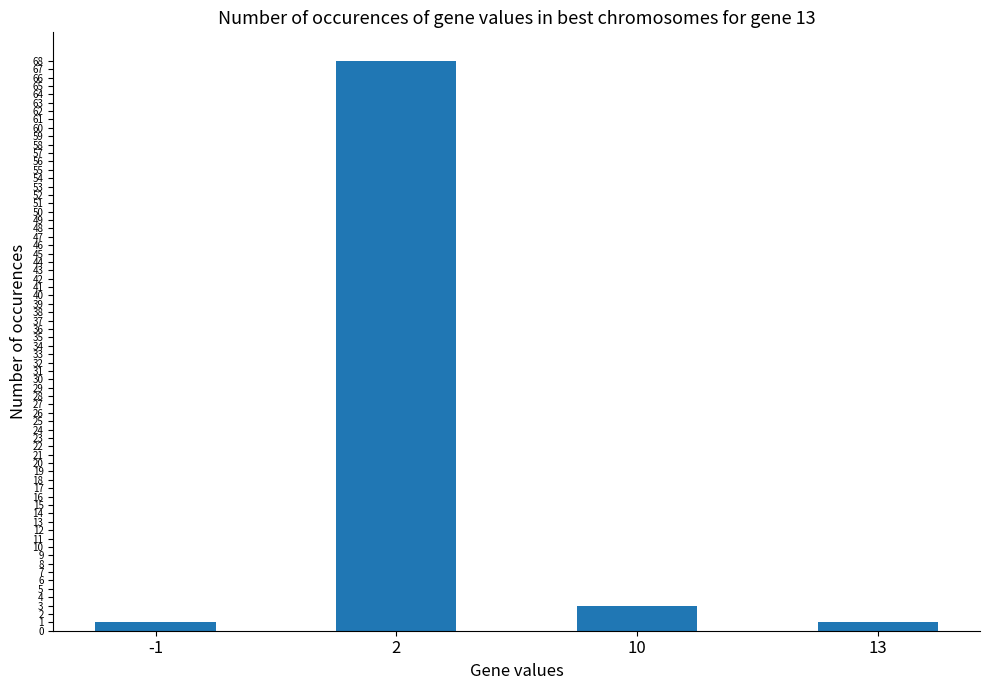

What is the average value?

18